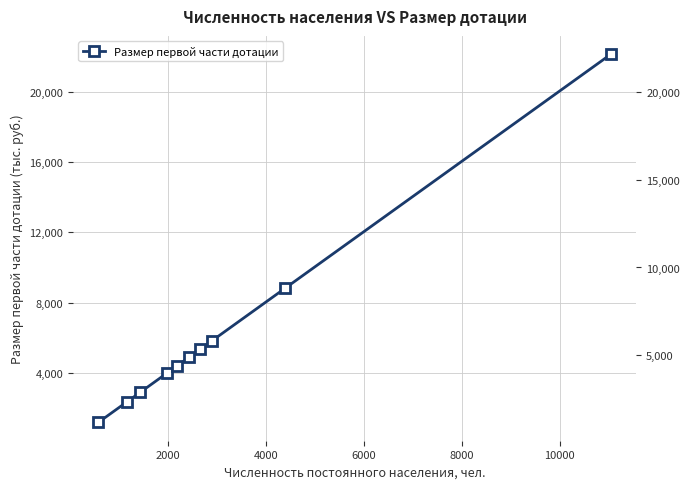

What is the difference between the maximum and minimum values?

20990.5